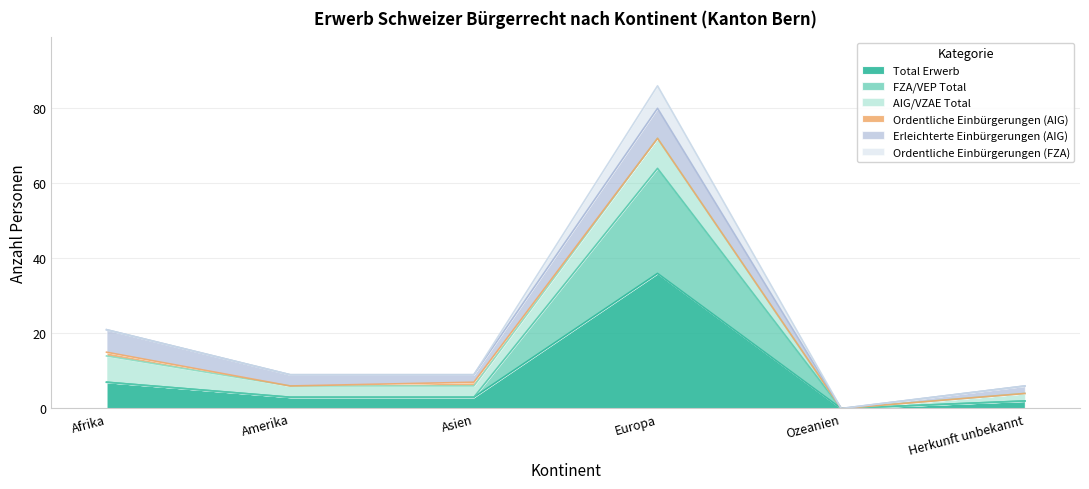

The value of Total Erwerb at Europa is 23. True or false?

False